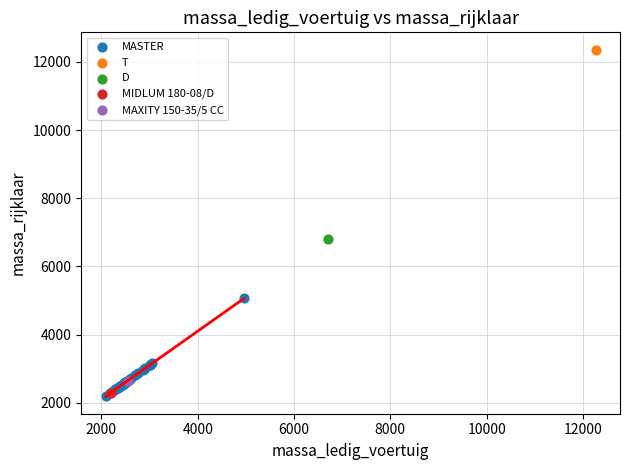

What are all the series names shown in the legend?

MASTER, T, D, MIDLUM 180-08/D, MAXITY 150-35/5 CC